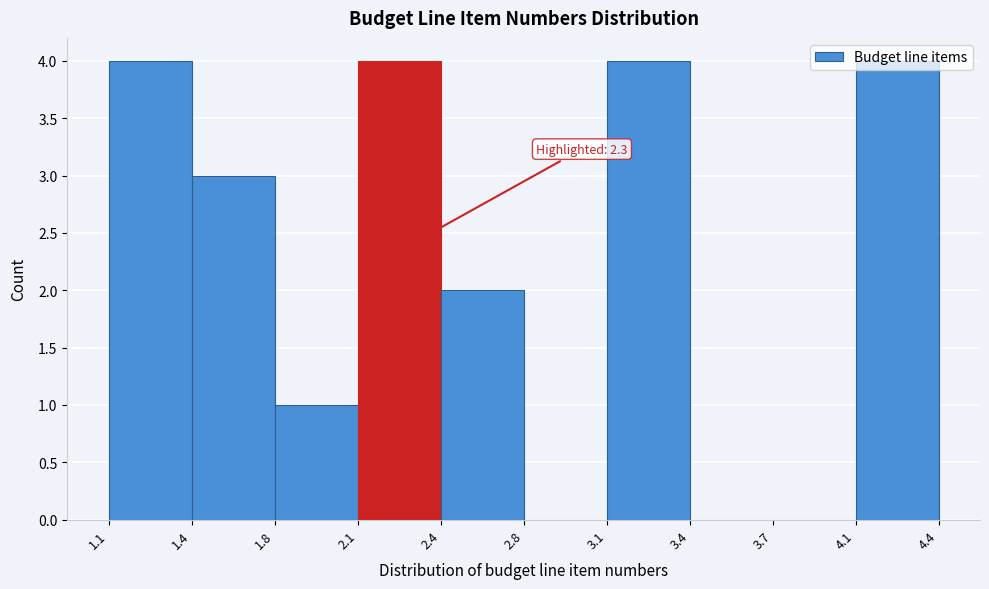

What is the change in value from 2.4 to 4.1?

+2